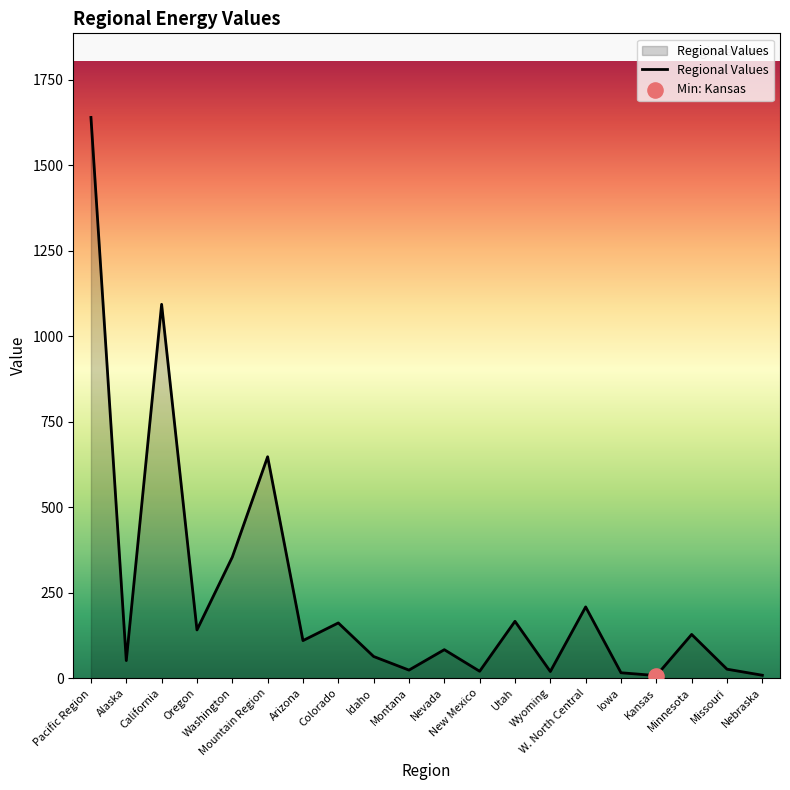

What is the change in value from Alaska to Idaho?

+11.9